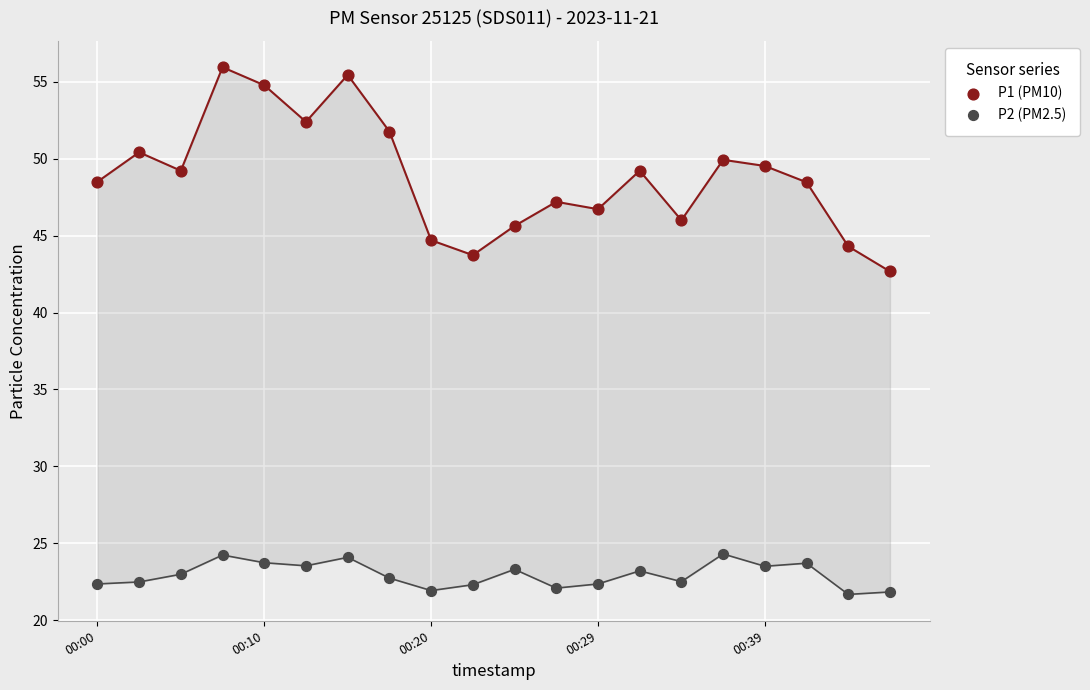

What are all the series names shown in the legend?

P1 (PM10), P2 (PM2.5)